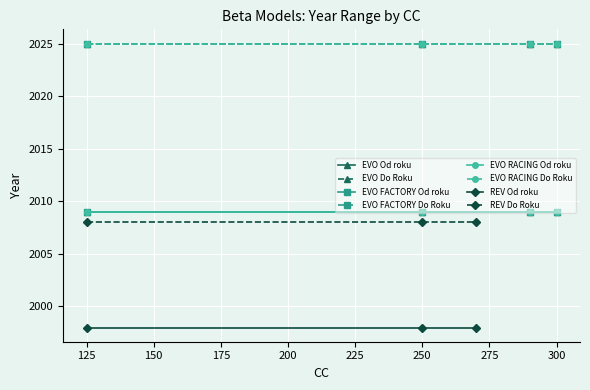

What is the smallest value displayed?

1998